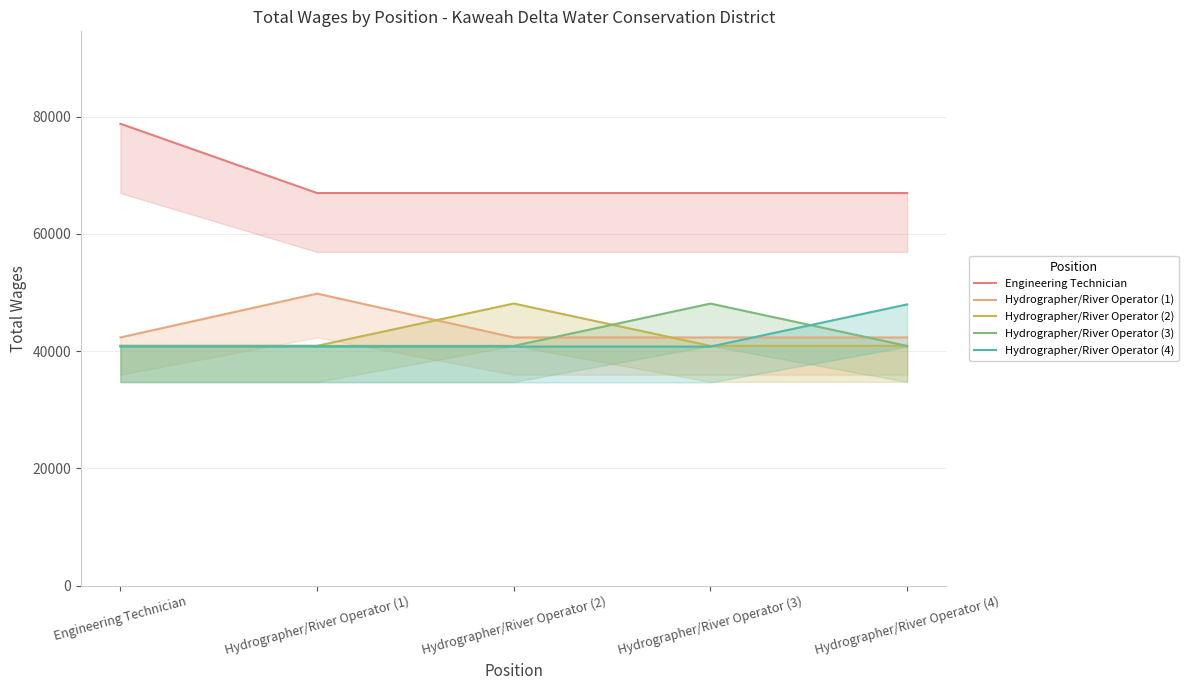

How many intersections are there between Hydrographer/River Operator (2) and Hydrographer/River Operator (4)?

1